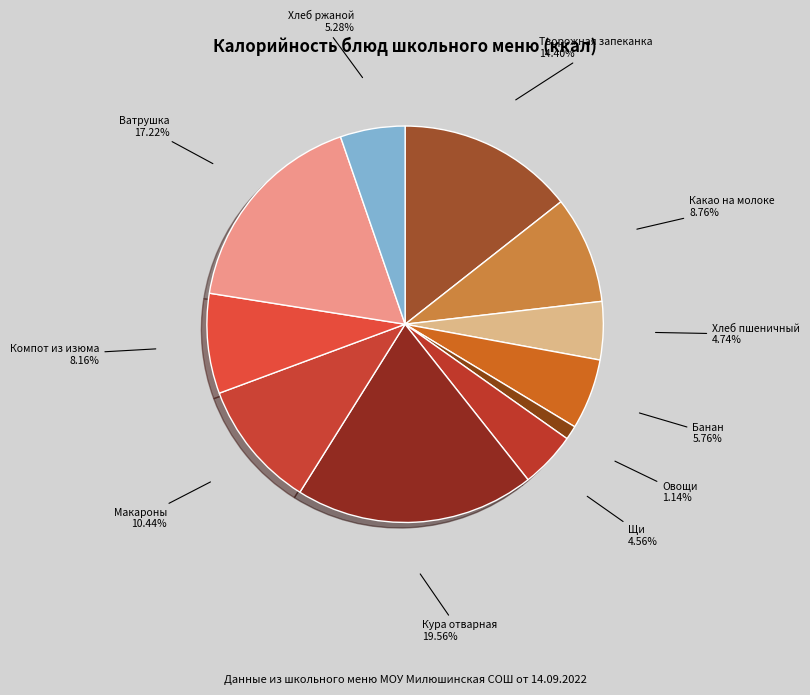

How many segments does this pie chart have?

11